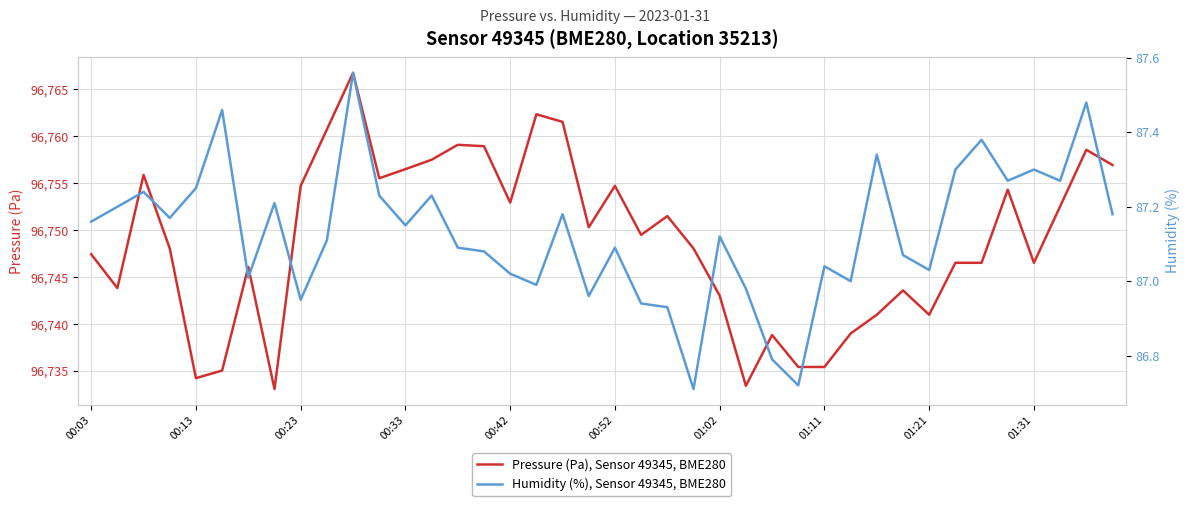

Where does the Humidity (%), Sensor 49345, BME280 series first go above 87?

00:03